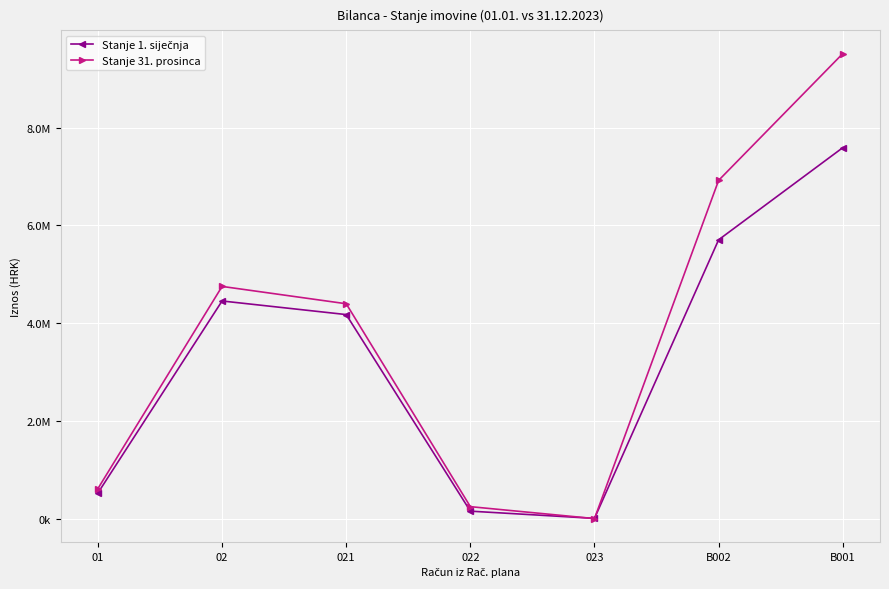

How many categories are shown in the chart?

7